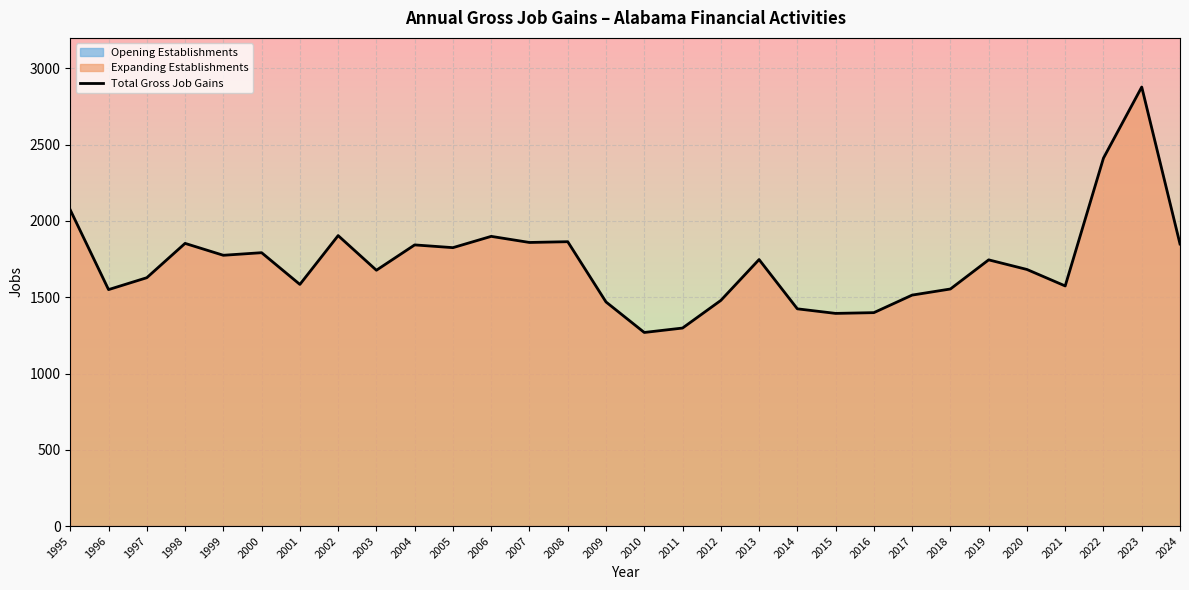

The chart shows a value of 2072 at 1995. True or false?

True